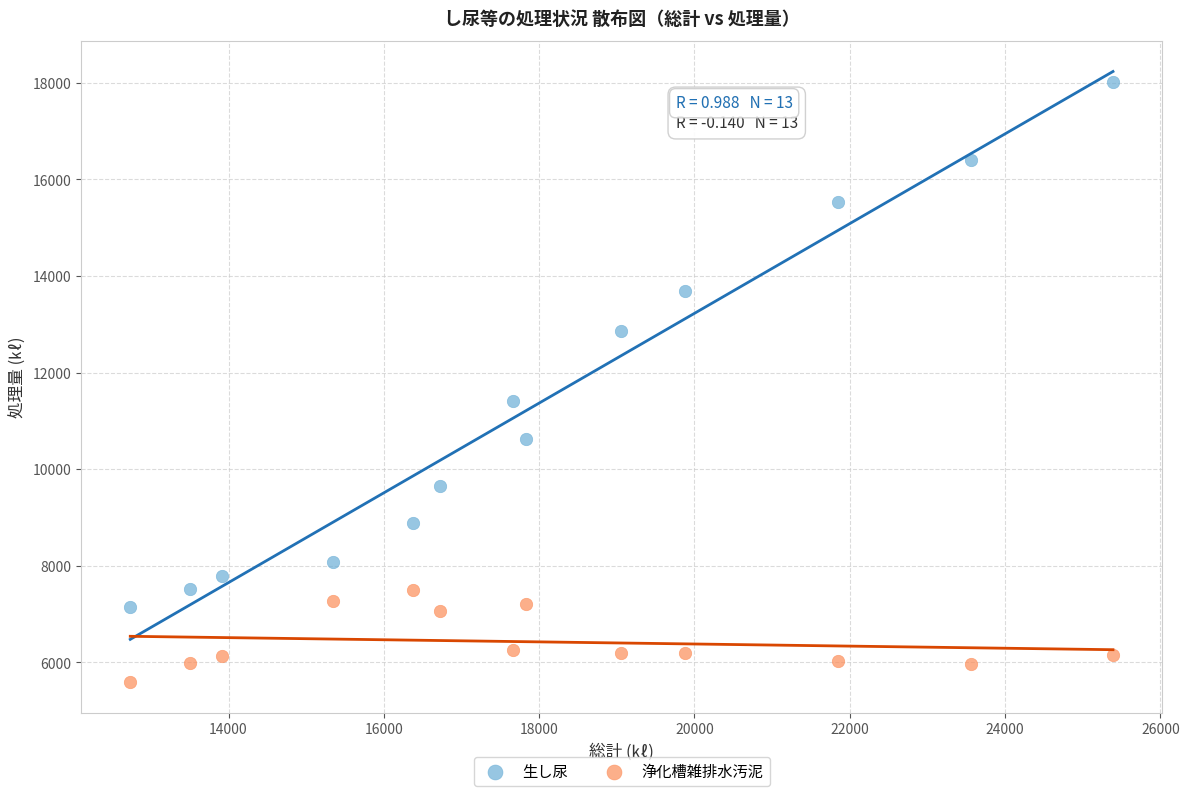

Which series has the largest Y range (max minus min)?

生し尿